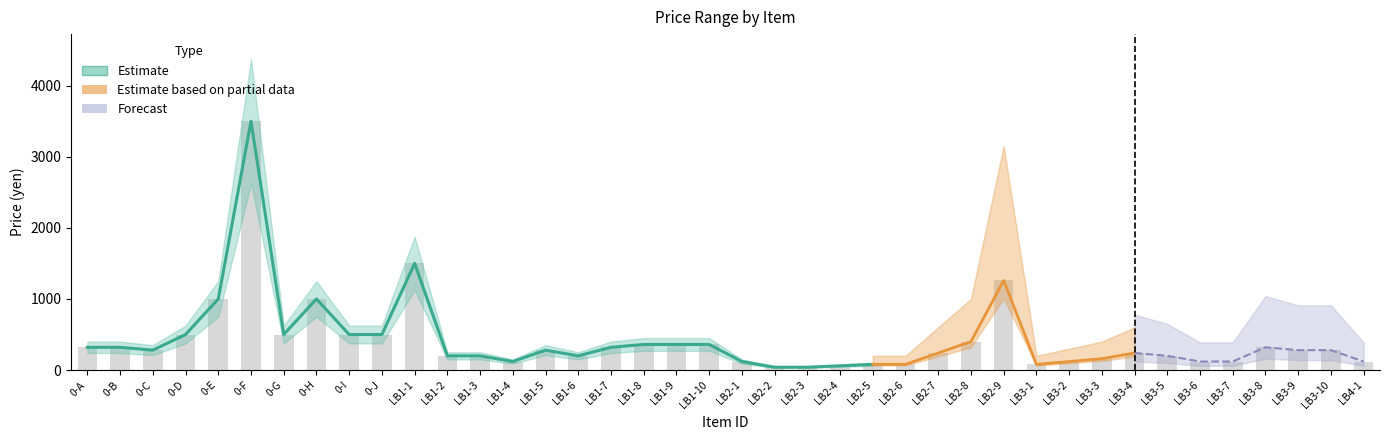

Which category has the lowest value across all series?

LB2-2